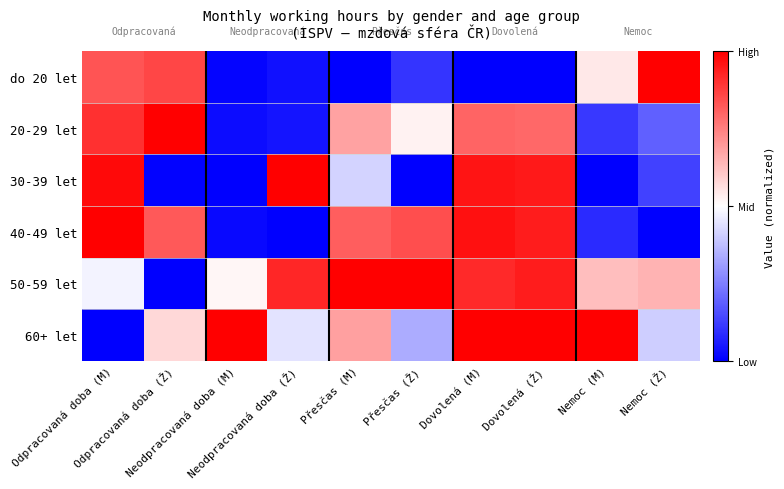

Reading left to right, transcribe all the data shown in this chart.

do 20 let: Odpracovaná doba (M)=0.8	Odpracovaná doba (Ž)=0.9	Neodpracovaná doba (M)=0.0	Neodpracovaná doba (Ž)=0.0	Přesčas (M)=0.0	Přesčas (Ž)=0.1	Dovolená (M)=0.0	Dovolená (Ž)=0.0	Nemoc (M)=0.5	Nemoc (Ž)=1.0
20-29 let: Odpracovaná doba (M)=0.9	Odpracovaná doba (Ž)=1.0	Neodpracovaná doba (M)=0.0	Neodpracovaná doba (Ž)=0.0	Přesčas (M)=0.7	Přesčas (Ž)=0.5	Dovolená (M)=0.8	Dovolená (Ž)=0.8	Nemoc (M)=0.1	Nemoc (Ž)=0.2
30-39 let: Odpracovaná doba (M)=1.0	Odpracovaná doba (Ž)=0.0	Neodpracovaná doba (M)=0.0	Neodpracovaná doba (Ž)=1.0	Přesčas (M)=0.4	Přesčas (Ž)=0.0	Dovolená (M)=1.0	Dovolená (Ž)=0.9	Nemoc (M)=0.0	Nemoc (Ž)=0.1
40-49 let: Odpracovaná doba (M)=1.0	Odpracovaná doba (Ž)=0.8	Neodpracovaná doba (M)=0.0	Neodpracovaná doba (Ž)=0.0	Přesčas (M)=0.8	Přesčas (Ž)=0.8	Dovolená (M)=1.0	Dovolená (Ž)=0.9	Nemoc (M)=0.1	Nemoc (Ž)=0.0
50-59 let: Odpracovaná doba (M)=0.5	Odpracovaná doba (Ž)=0.0	Neodpracovaná doba (M)=0.5	Neodpracovaná doba (Ž)=0.9	Přesčas (M)=1.0	Přesčas (Ž)=1.0	Dovolená (M)=0.9	Dovolená (Ž)=0.9	Nemoc (M)=0.6	Nemoc (Ž)=0.6
60+ let: Odpracovaná doba (M)=0.0	Odpracovaná doba (Ž)=0.6	Neodpracovaná doba (M)=1.0	Neodpracovaná doba (Ž)=0.4	Přesčas (M)=0.7	Přesčas (Ž)=0.3	Dovolená (M)=1.0	Dovolená (Ž)=1.0	Nemoc (M)=1.0	Nemoc (Ž)=0.4